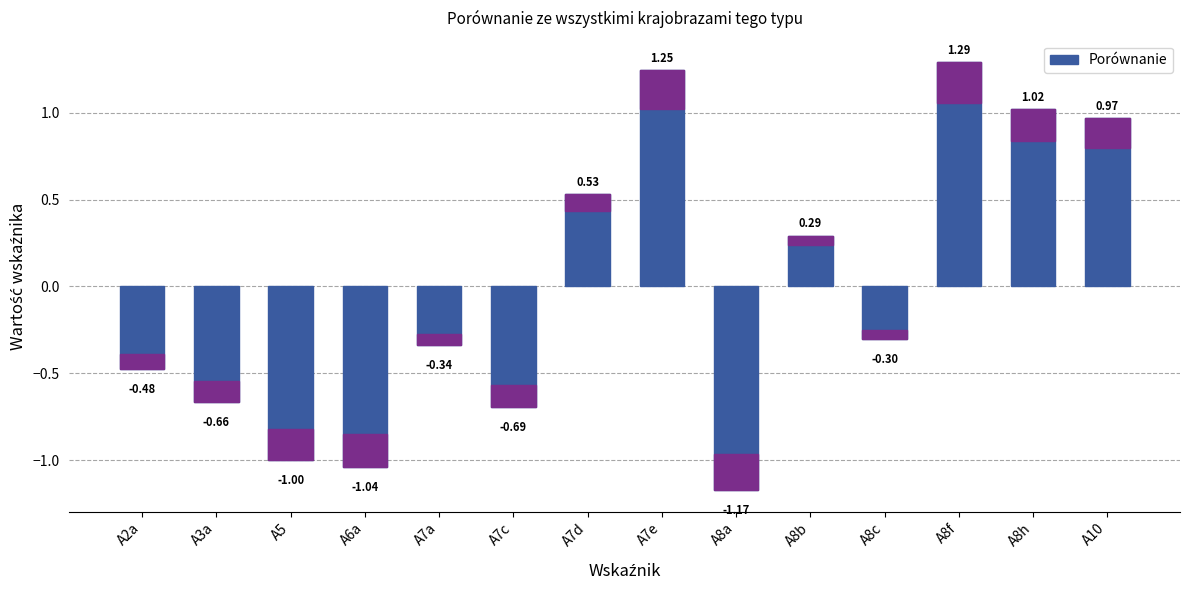

List the labels in order of value, largest first.

A8f, A7e, A8h, A10, A7d, A8b, A8c, A7a, A2a, A3a, A7c, A5, A6a, A8a